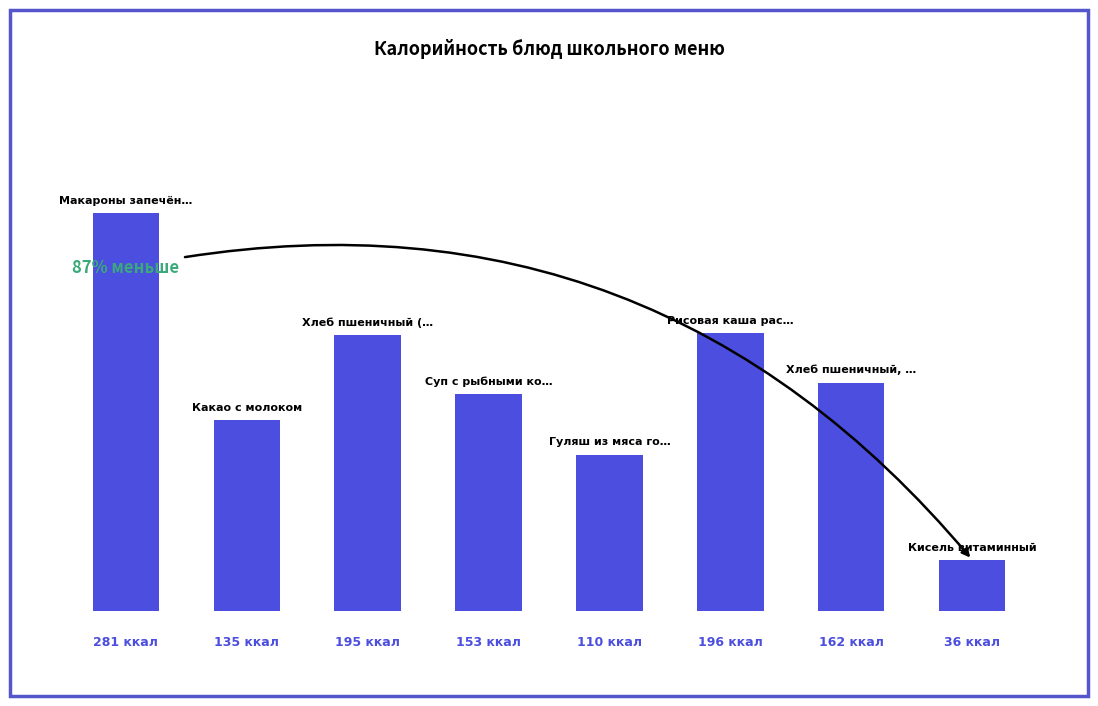

What is the difference between the second highest and minimum values?

160.5